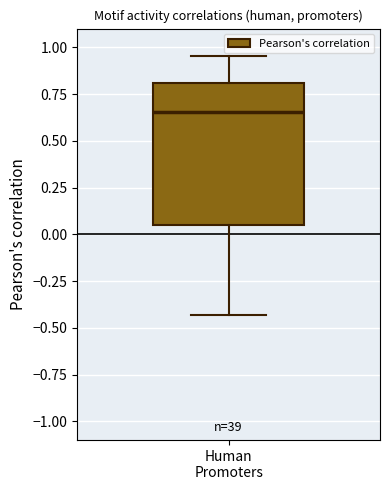

Where is the lower edge of the box for Human Promoters on the y-axis? The values are not printed on the chart, so give them approximately, as read against the axis.

0.05